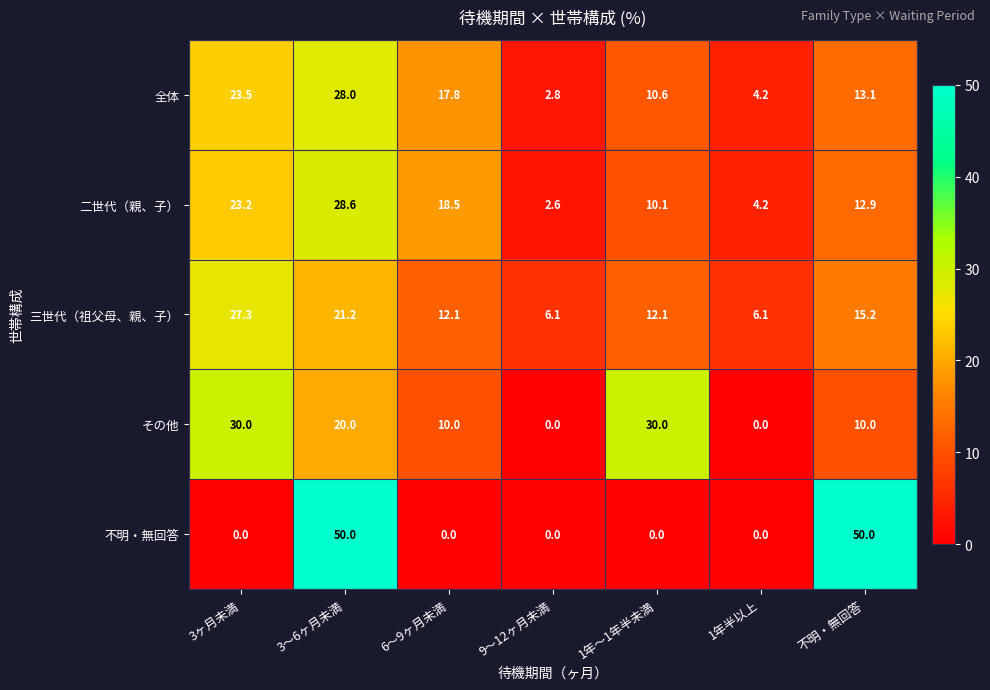

Is it true that 全体 equals 10.6 at 1年～1年半未満?

True